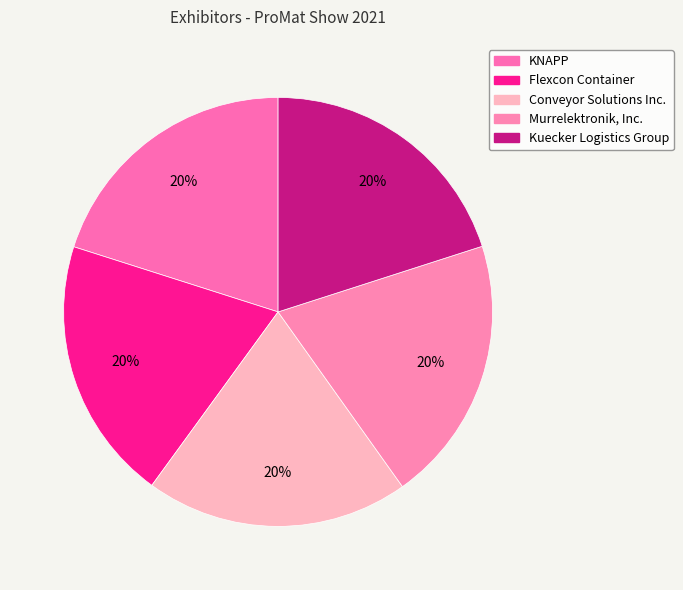

To the nearest percent, what is the average slice percentage?

20%